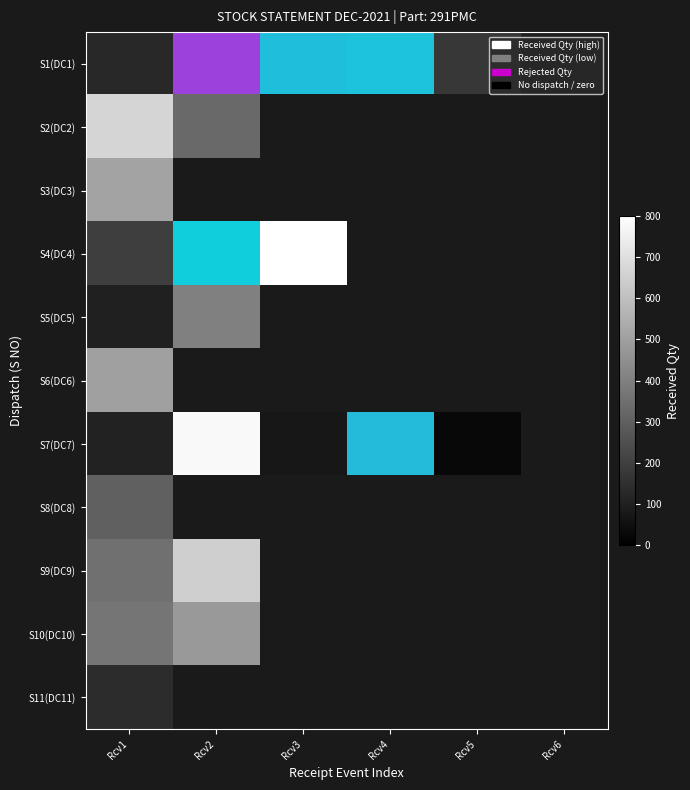

List the labels in order of S11(DC11) value, smallest first.

Rcv1, Rcv2, Rcv3, Rcv4, Rcv5, Rcv6